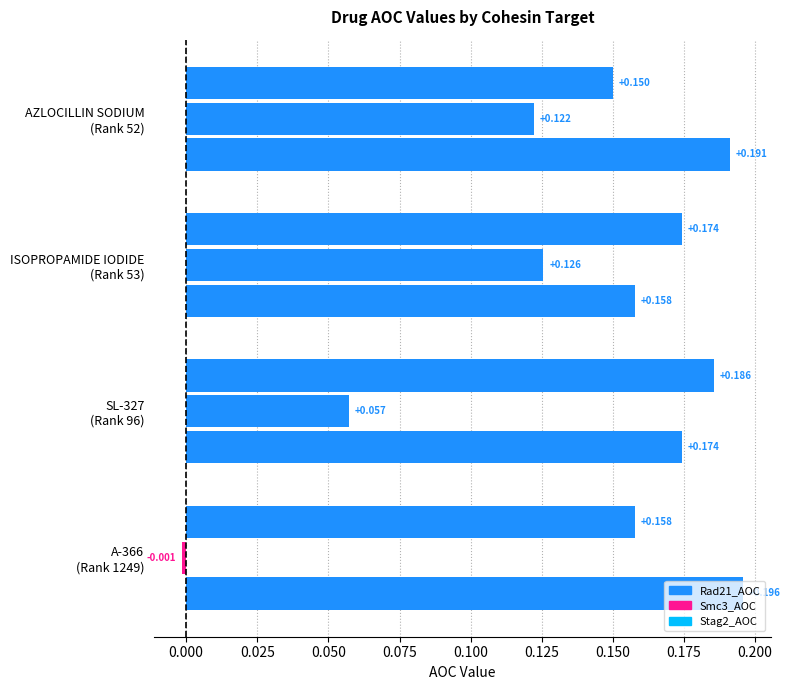

How many categories are shown in the chart?

4